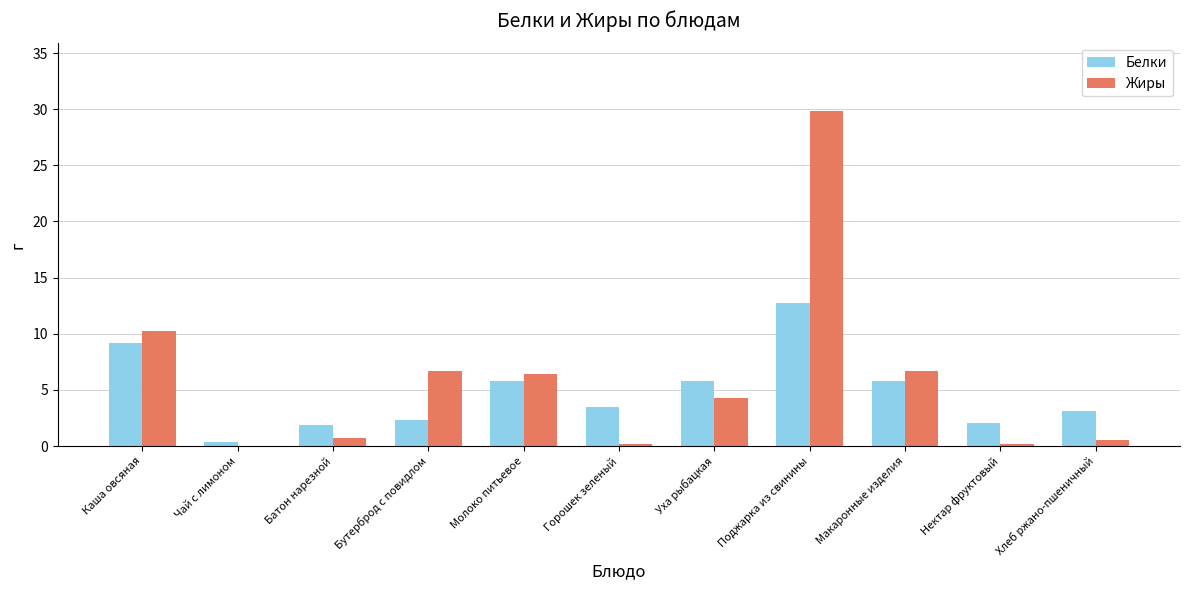

What is the sum of all Жиры values?

65.7